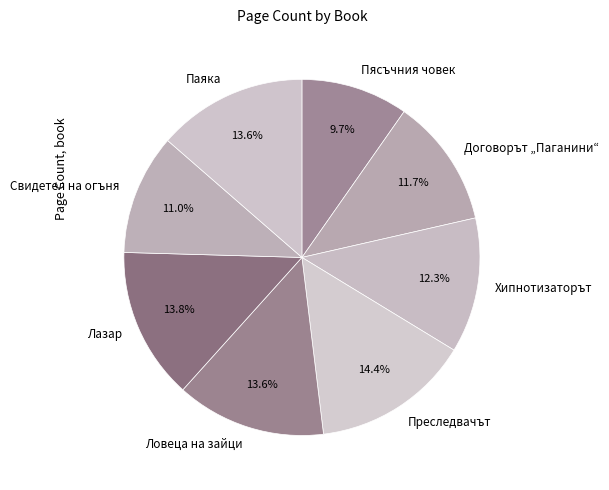

True or false: Договорът „Паганини“ accounts for 12% of the total.

True